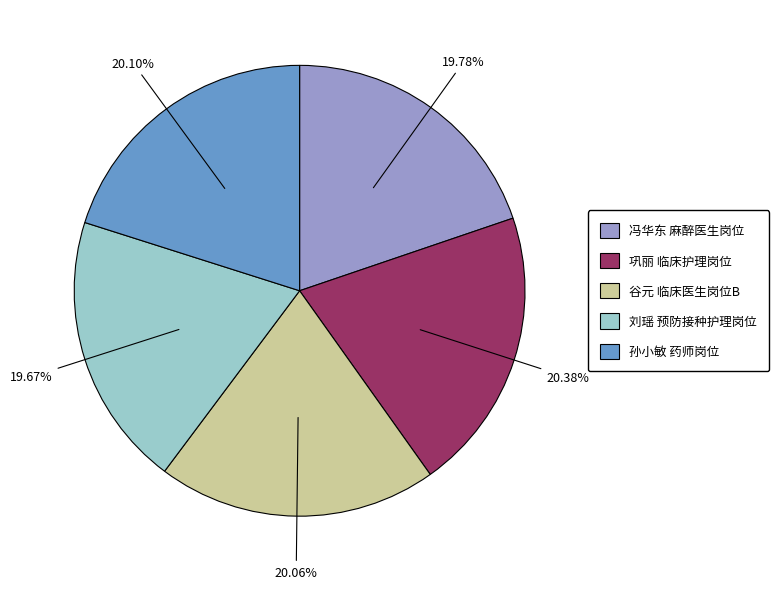

How many segments does this pie chart have?

5